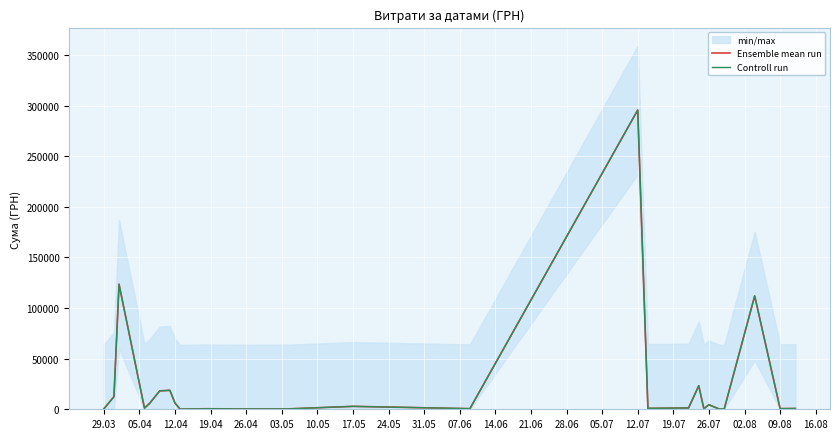

What are all the series names shown in the legend?

Ensemble mean run, Controll run